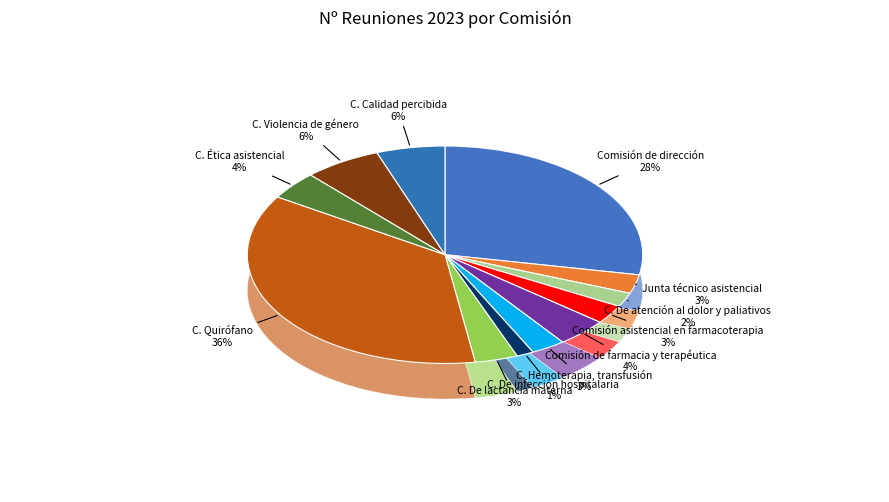

How many segments does this pie chart have?

12